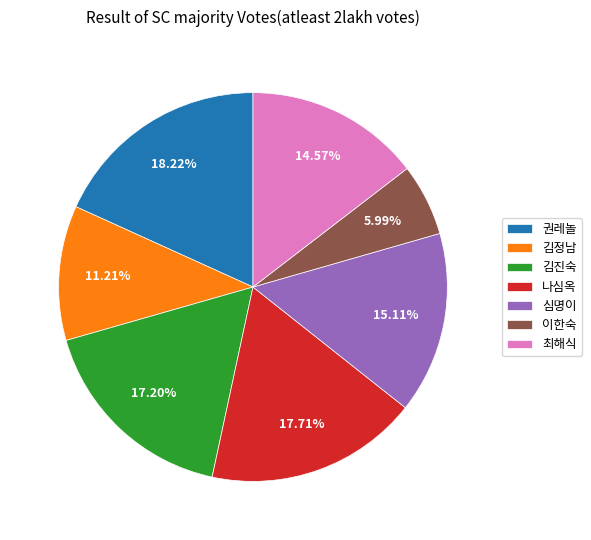

Approximately how many times larger is the value at 심명이 compared to 나심옥?

0.9